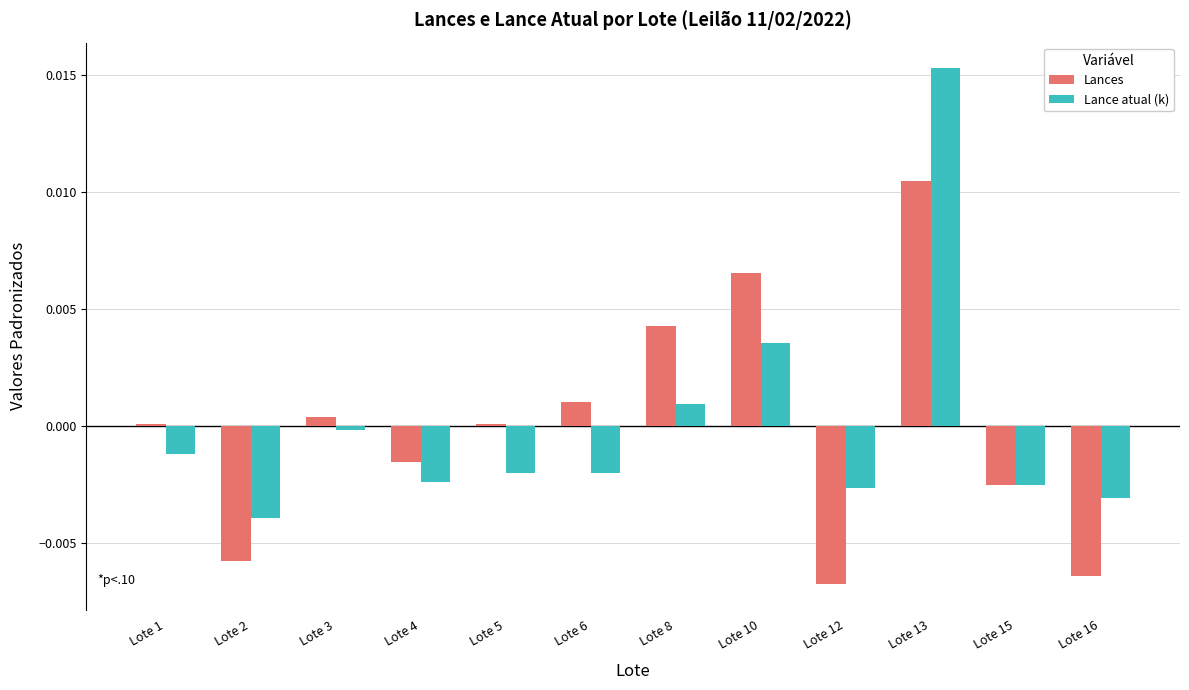

How many values in the Lance atual (k) series are below 0?

9